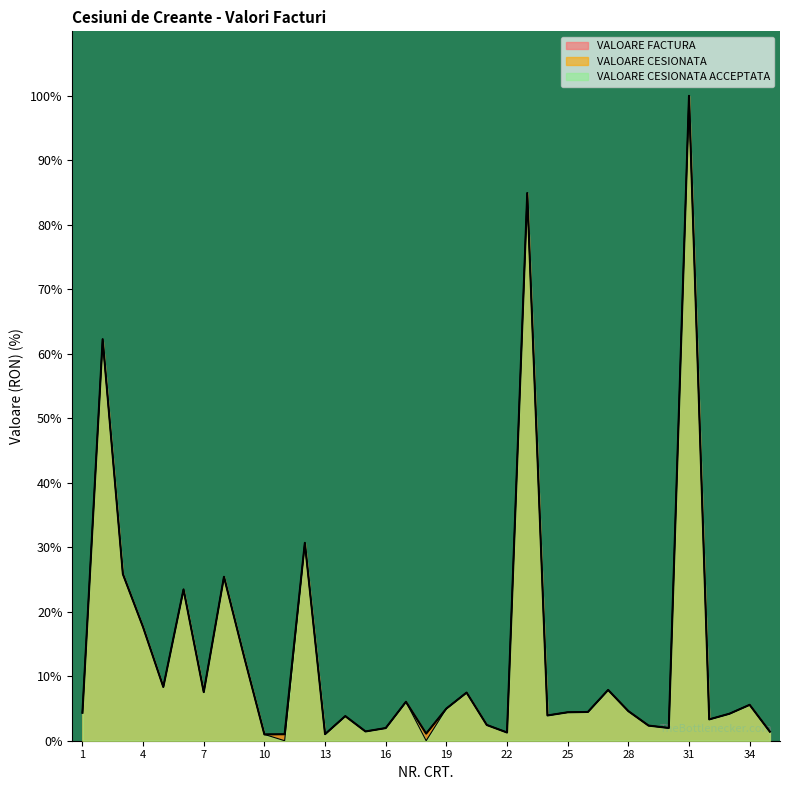

What is the sum of all VALOARE CESIONATA values?

480.9